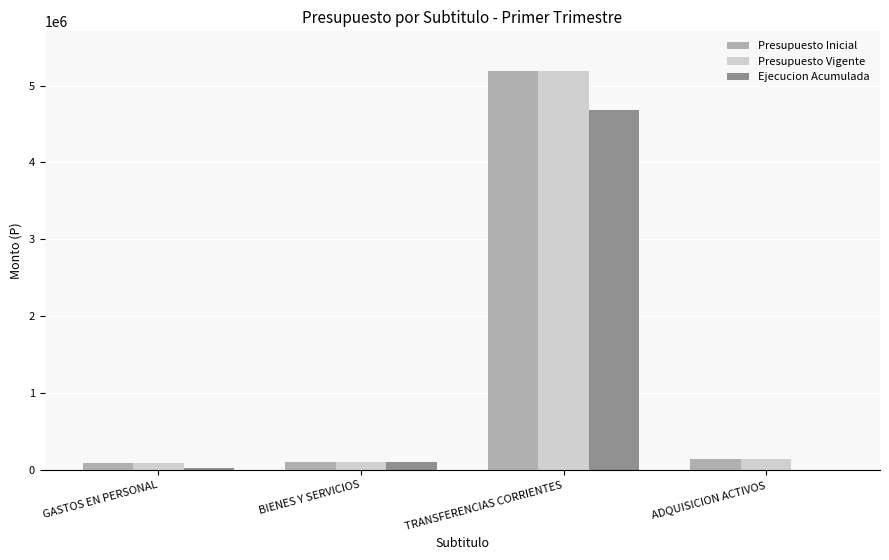

What is the greatest value displayed?

5186432